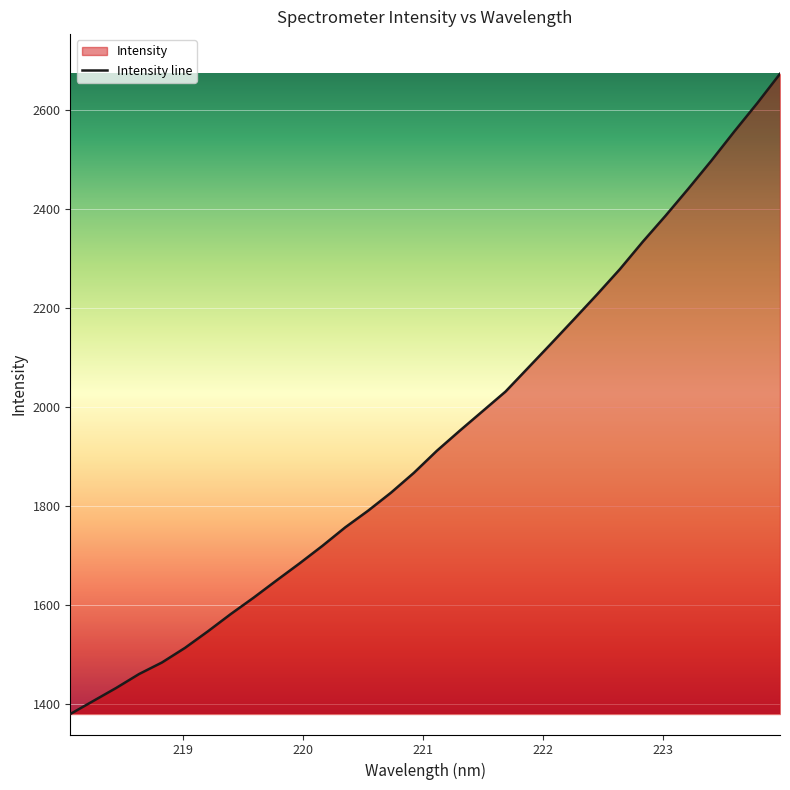

What is the difference between the maximum and minimum values?

1293.7